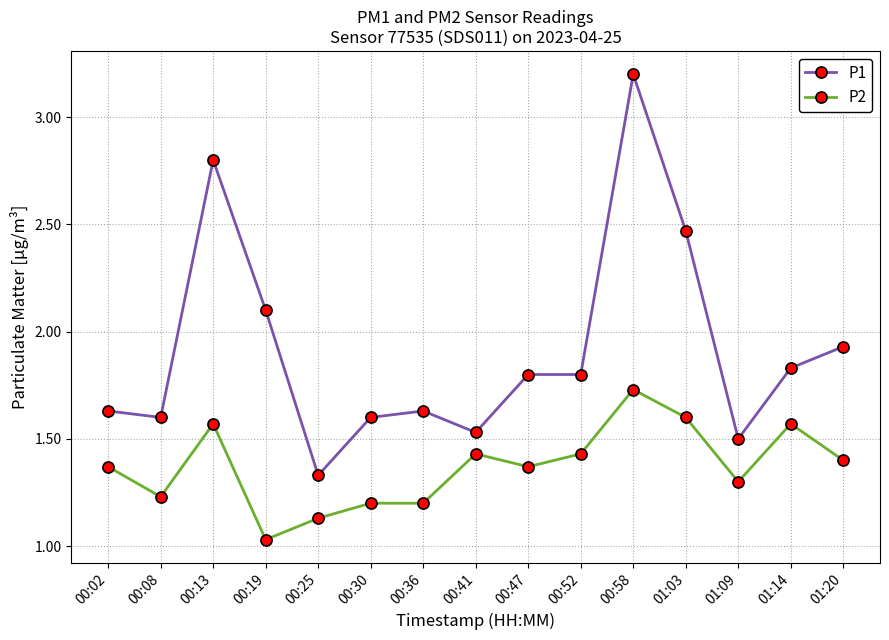

True or false: P2 has a value of 0.7 at 00:47.

False